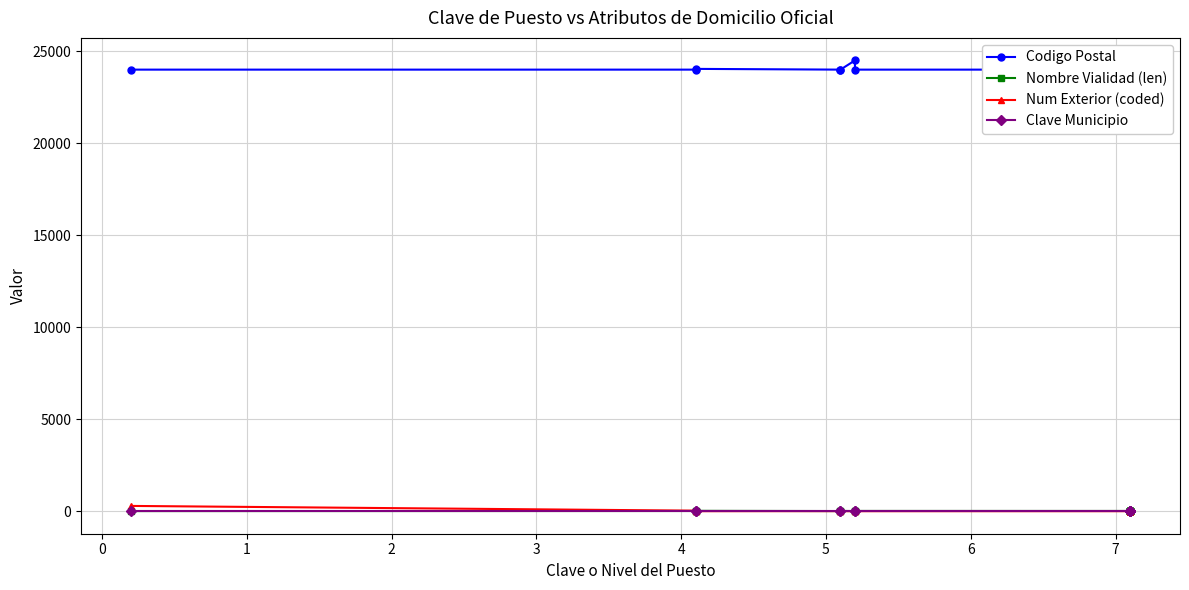

What value does the Nombre Vialidad (len) series have at 6?

12